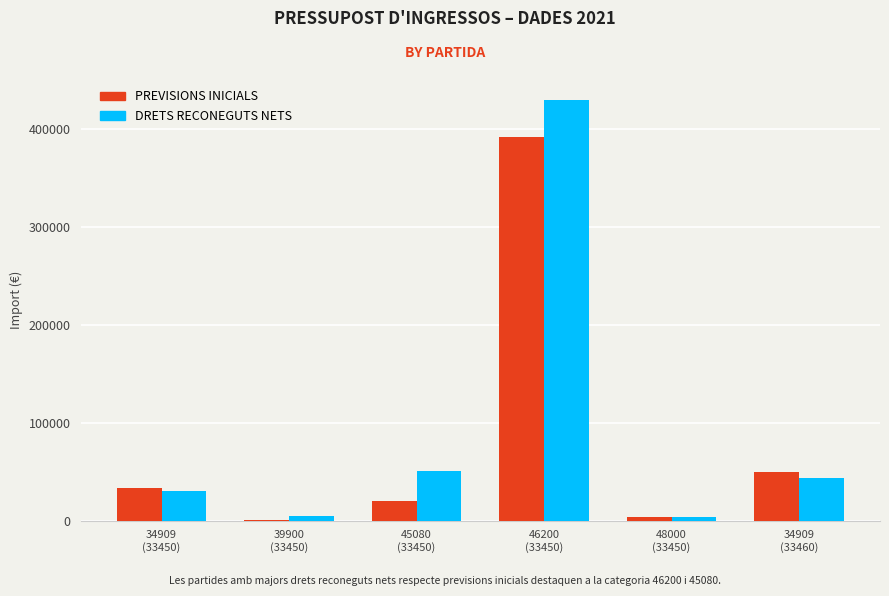

Are the bars grouped side by side (vs. stacked)?

Yes